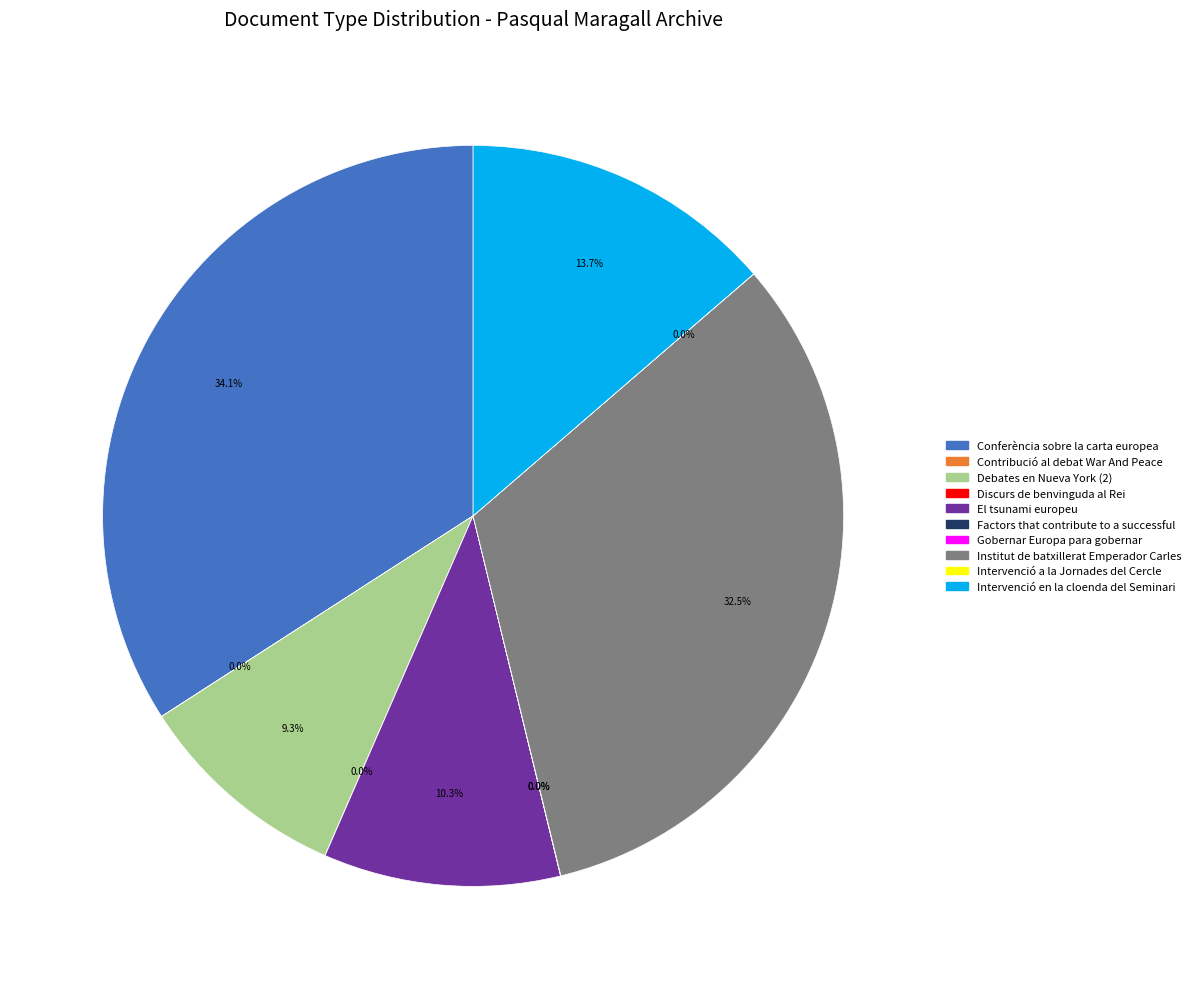

Combined, do Institut de batxillerat Emperador Carles and Intervenció en la cloenda del Seminari account for over 50%?

No